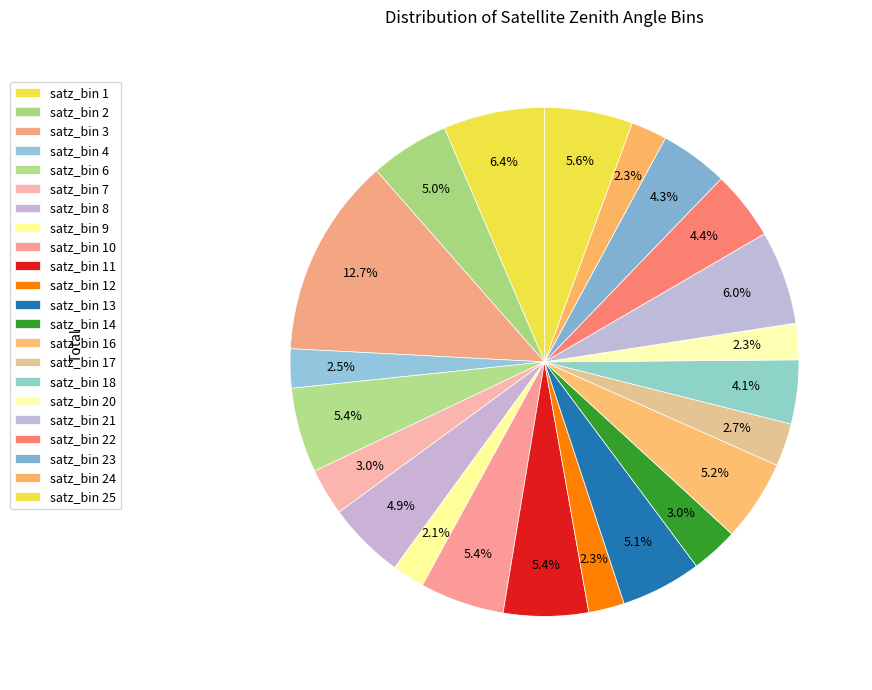

Count the number of slices in the pie.

22